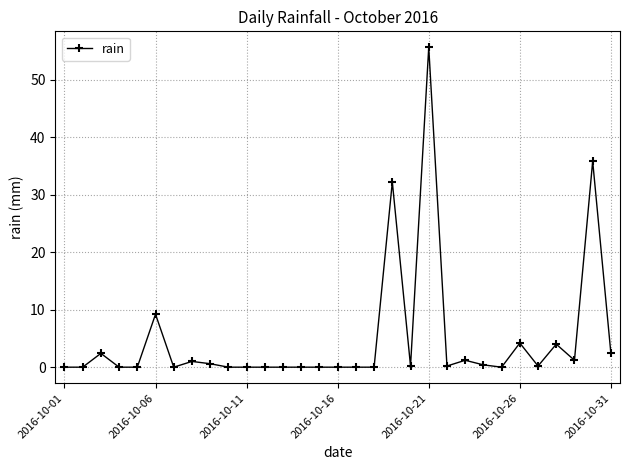

True or false: the data has more than 2 interior local peaks.

True